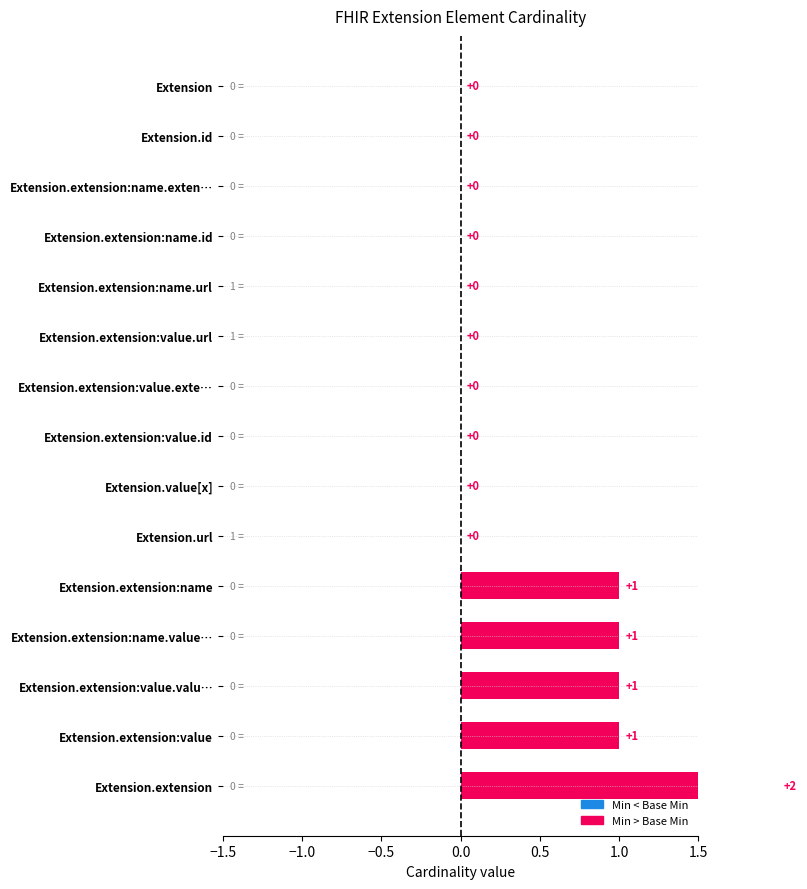

What is the sum of all values?

6